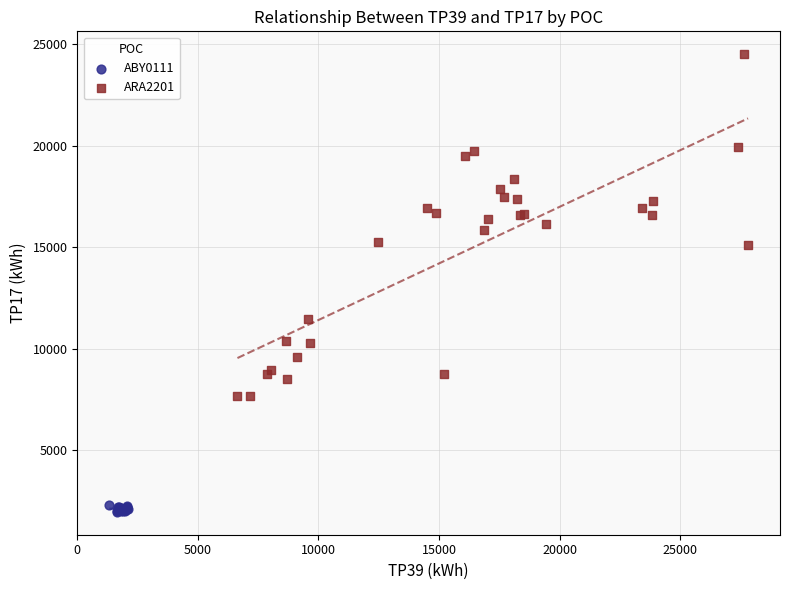

Which series contains the lowest Y value?

ABY0111